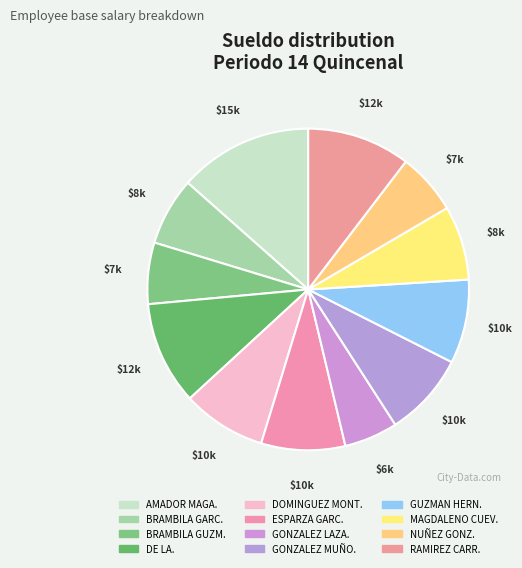

Is there a majority slice in this chart?

No